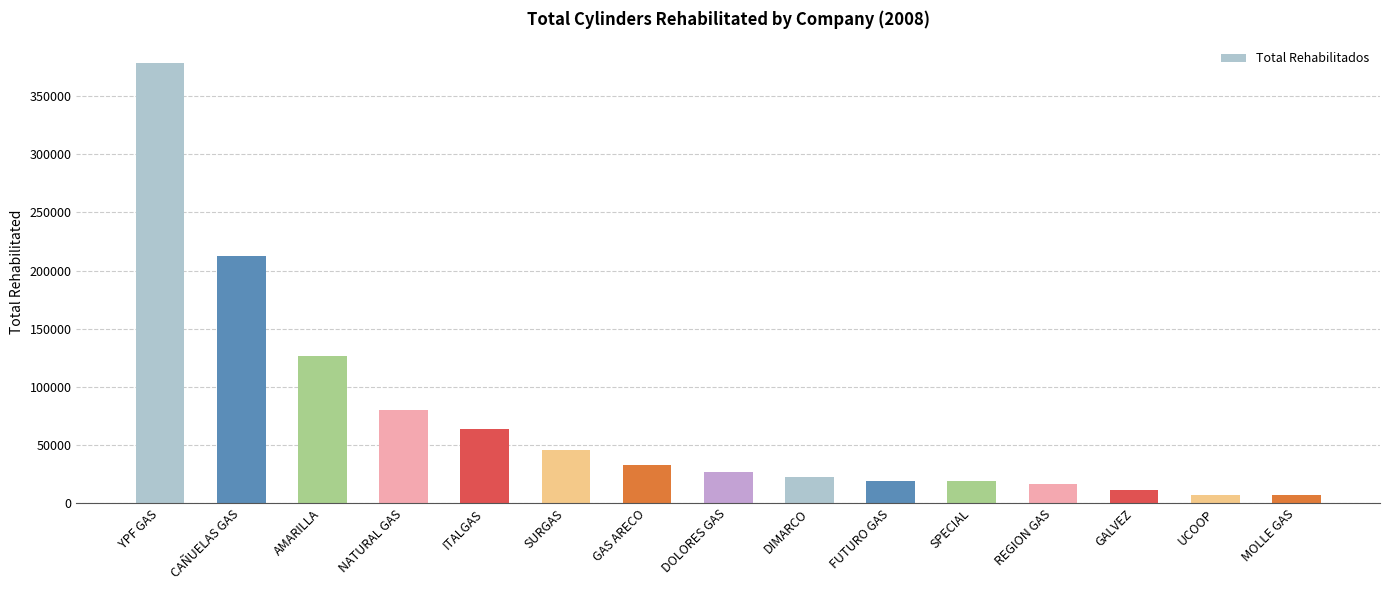

What is the approximate value at NATURAL GAS, to the nearest 50?

79900